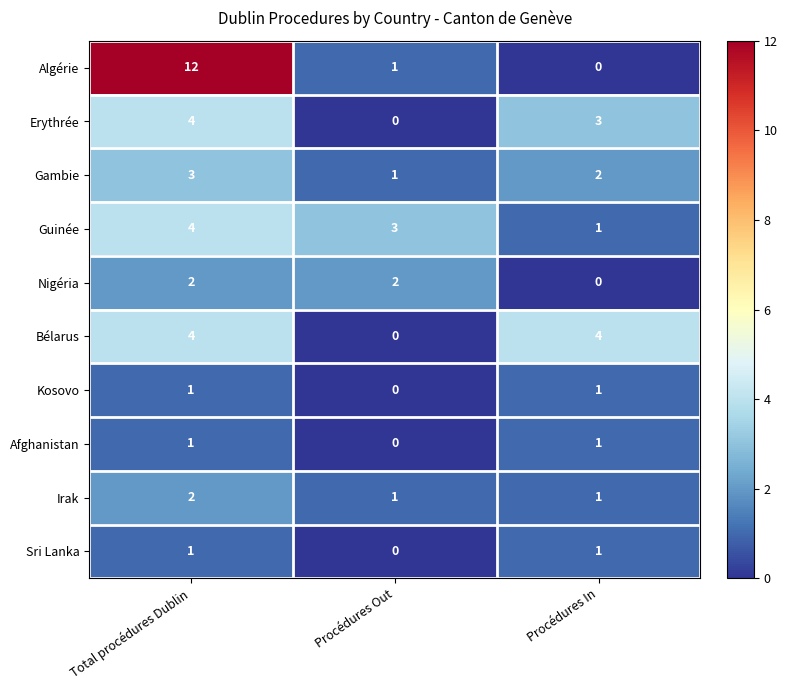

Which label corresponds to the largest value in the chart?

Total procédures Dublin